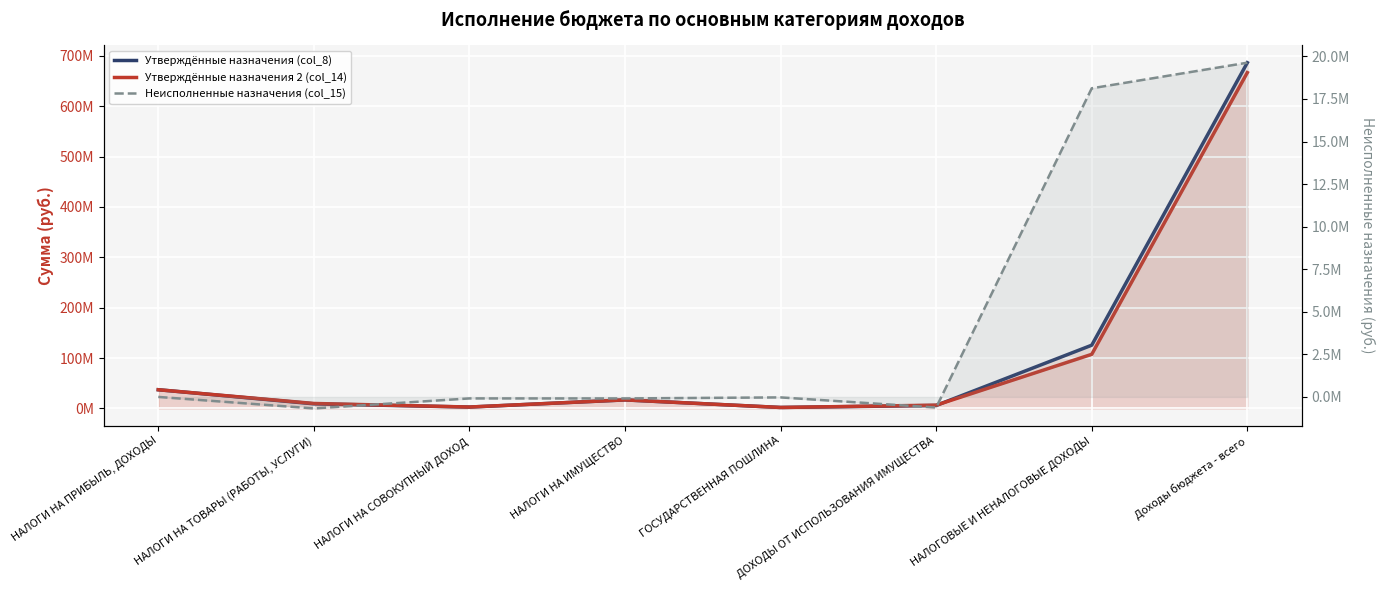

Where is the first local maximum for Неисполненные назначения (col_15)?

НАЛОГИ НА СОВОКУПНЫЙ ДОХОД